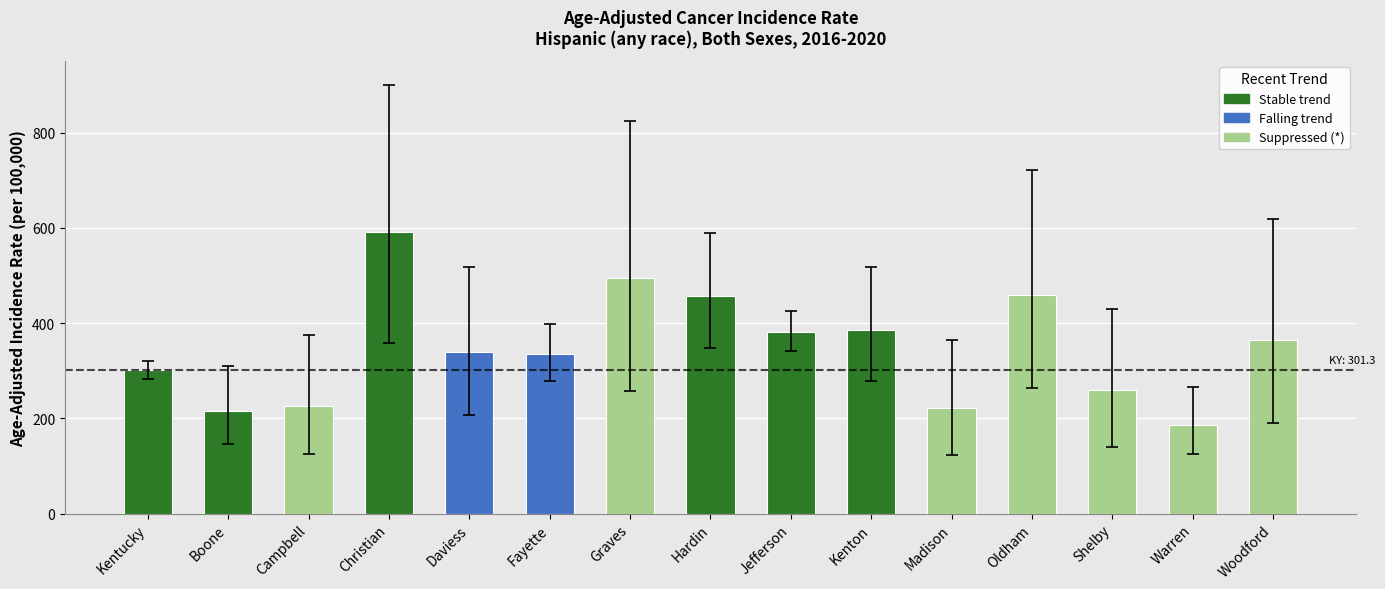

What is the minimum value shown in the chart?

185.7